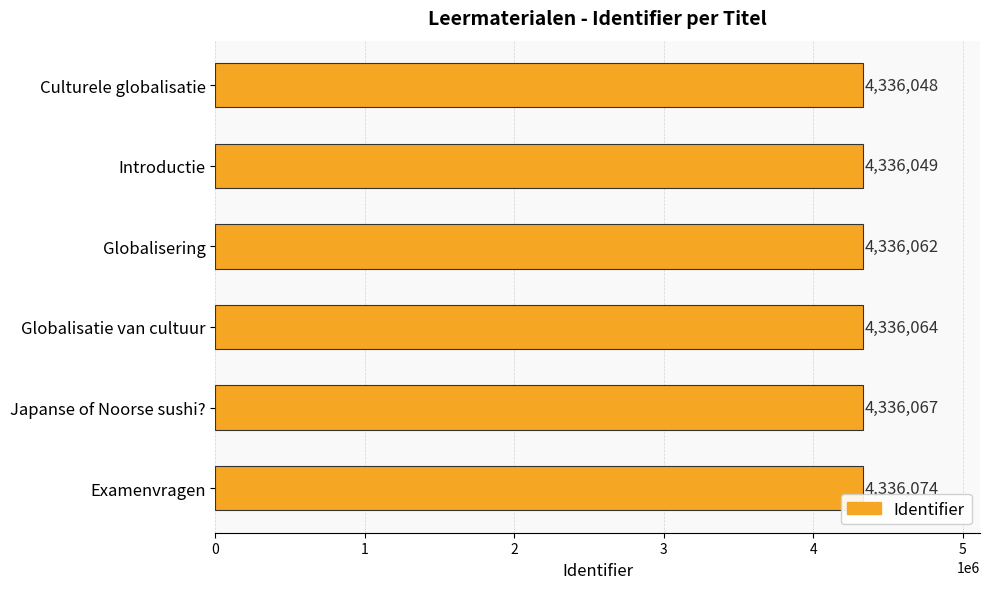

List the labels in order of value, smallest first.

Culturele globalisatie, Introductie, Globalisering, Globalisatie van cultuur, Japanse of Noorse sushi?, Examenvragen